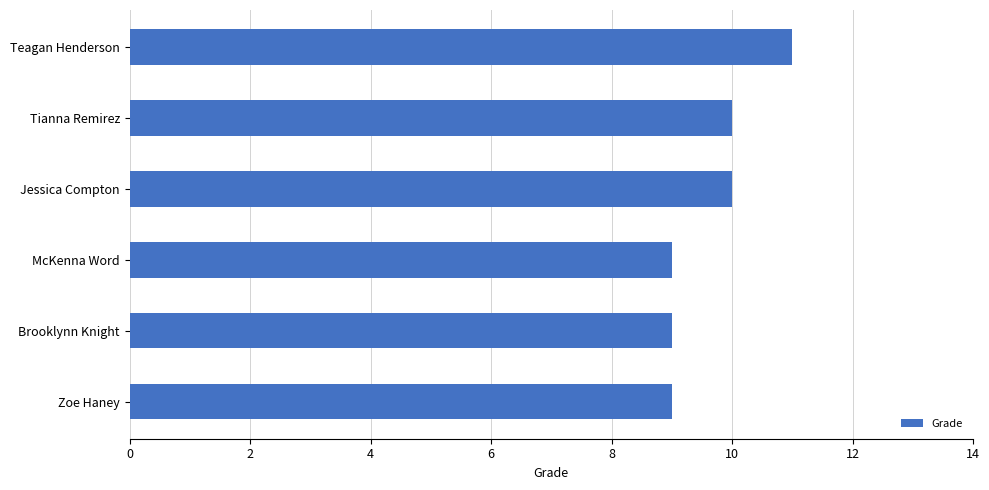

Reading top to bottom, what are all the values shown in this chart?

Teagan Henderson=11	Tianna Remirez=10	Jessica Compton=10	McKenna Word=9	Brooklynn Knight=9	Zoe Haney=9